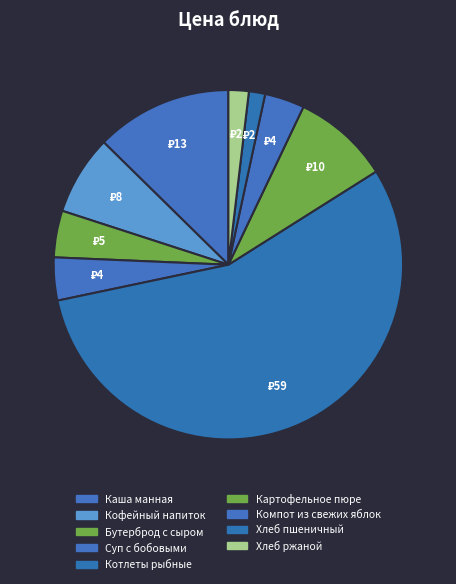

Which slice is the largest?

Котлеты рыбные